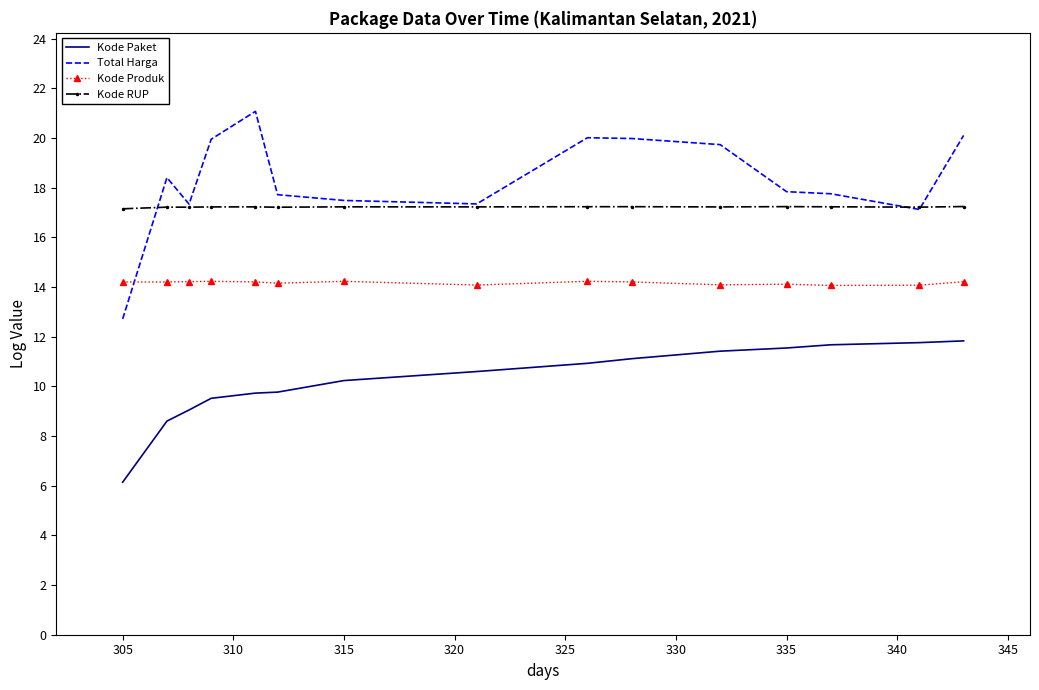

Which series has the largest total across all categories?

Total Harga